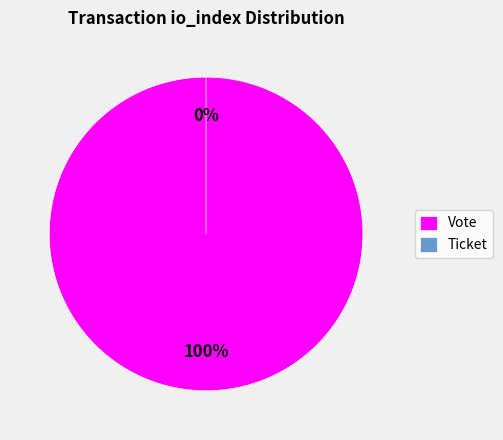

To the nearest percent, what percentage of the pie is Vote?

100%